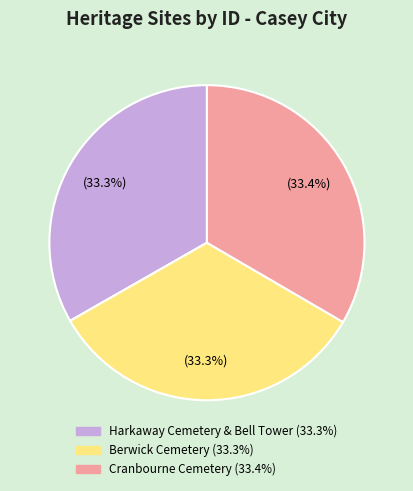

Does any single category account for the majority?

No